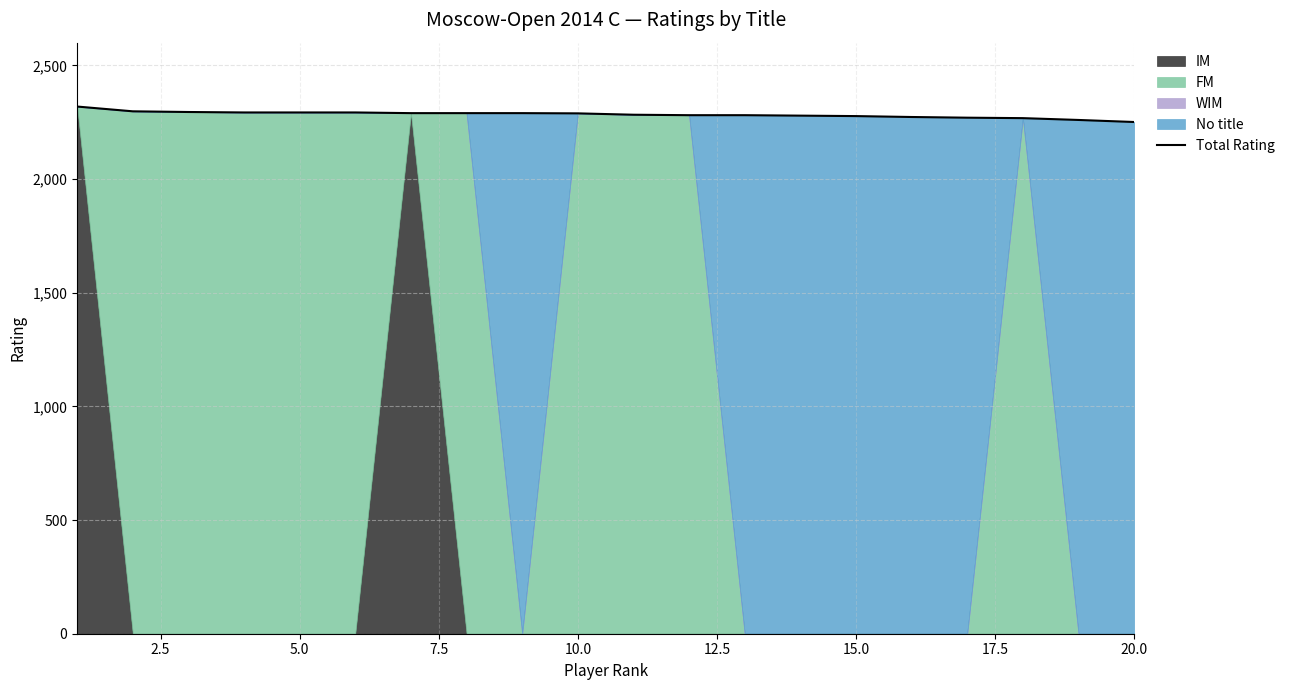

True or false: the data has more than 1 interior local peaks.

False